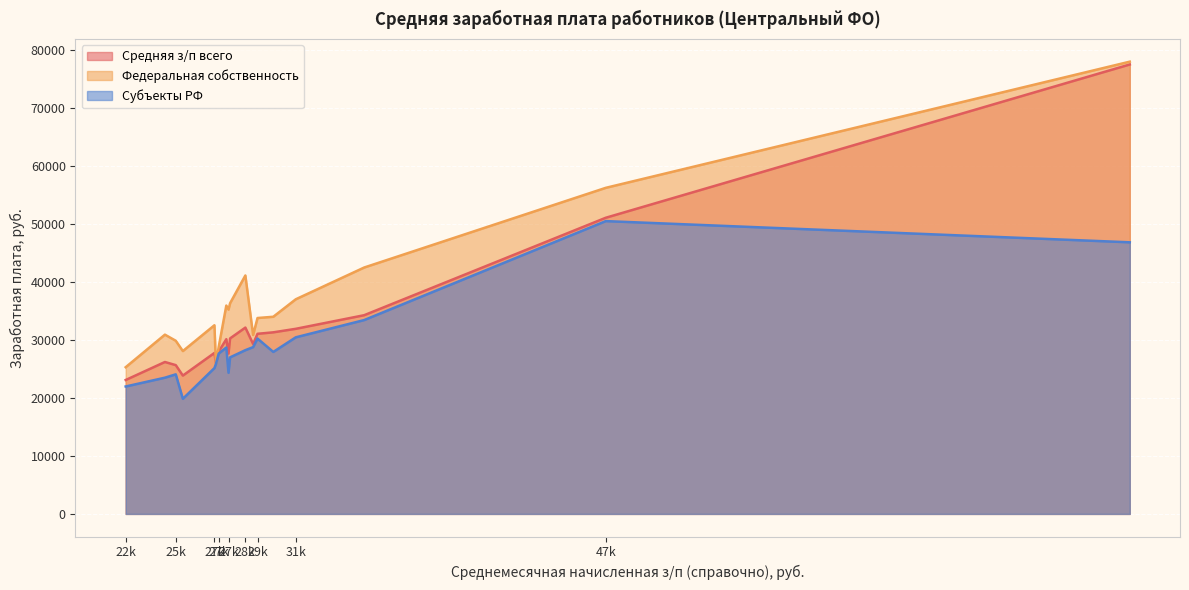

What is the sum of all Средняя з/п всего values?

587734.3